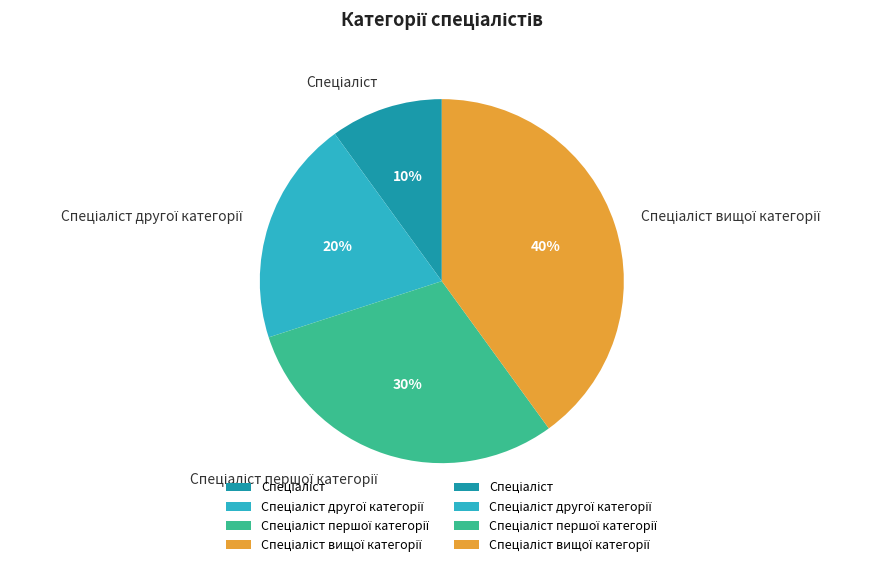

Is there a majority slice in this chart?

No